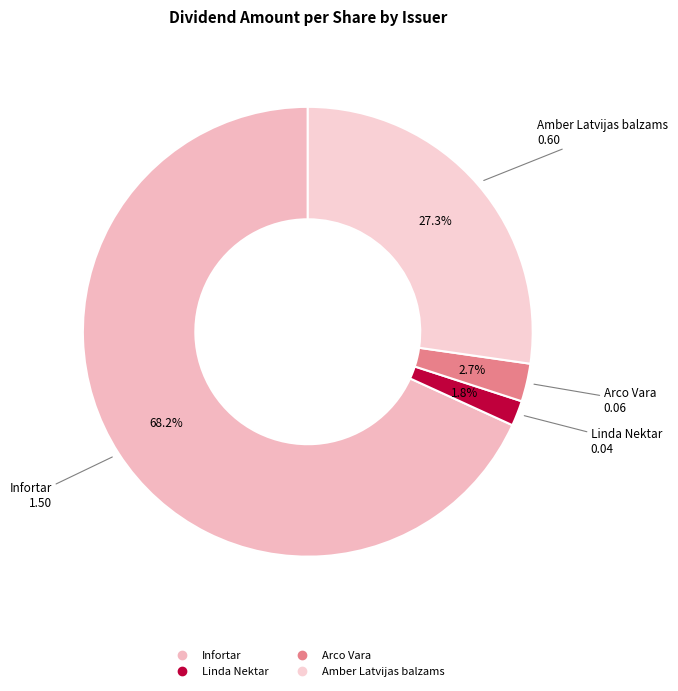

How many segments does this pie chart have?

4